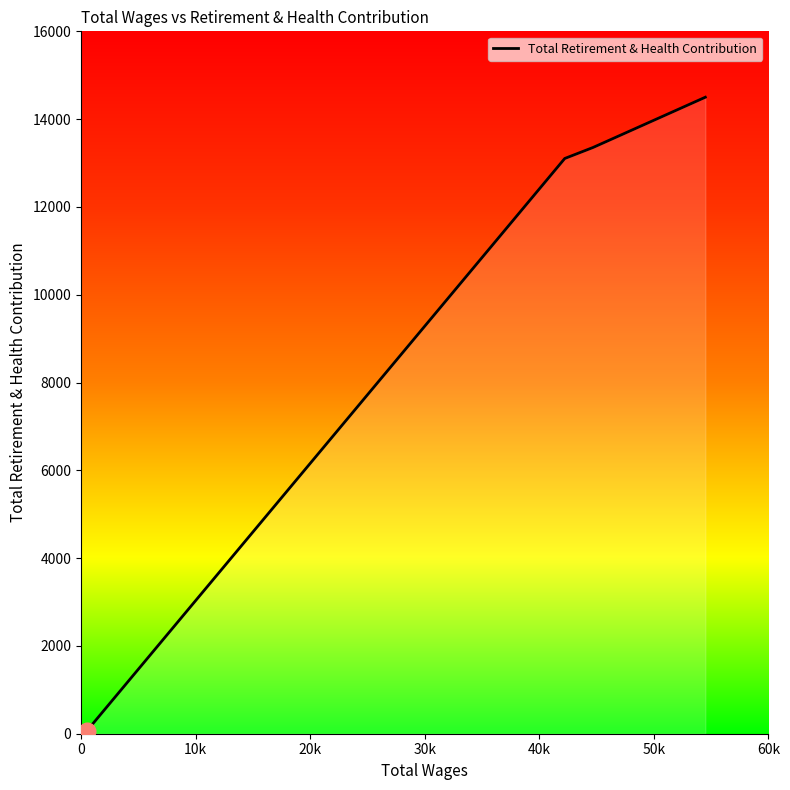

What is the sum of all values?

41014.1